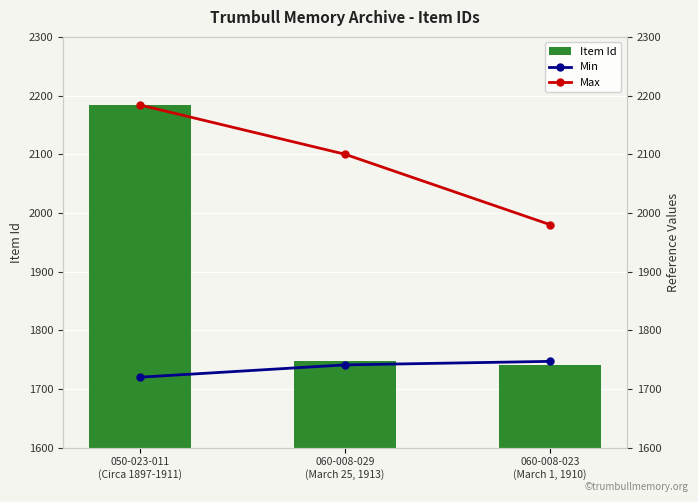

At which label is Item Id closest to 1962?

060-008-029
(March 25, 1913)